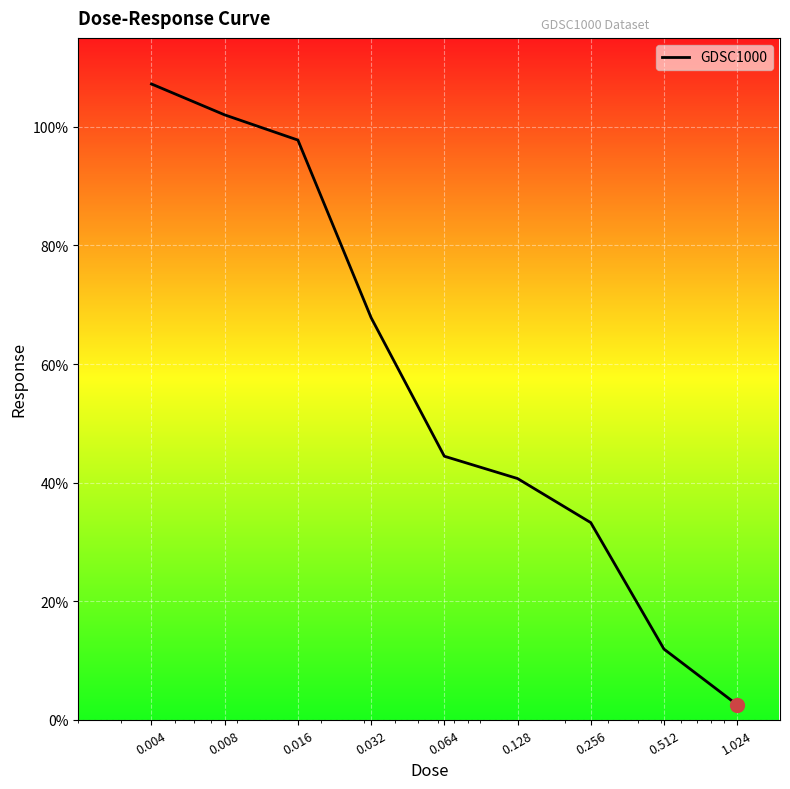

True or false: there are more than 2 points higher than both neighbors.

False